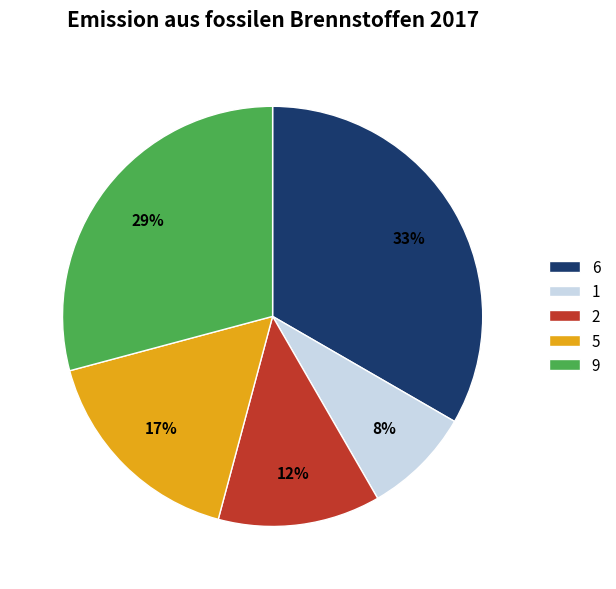

True or false: 6 accounts for 12% of the total.

False